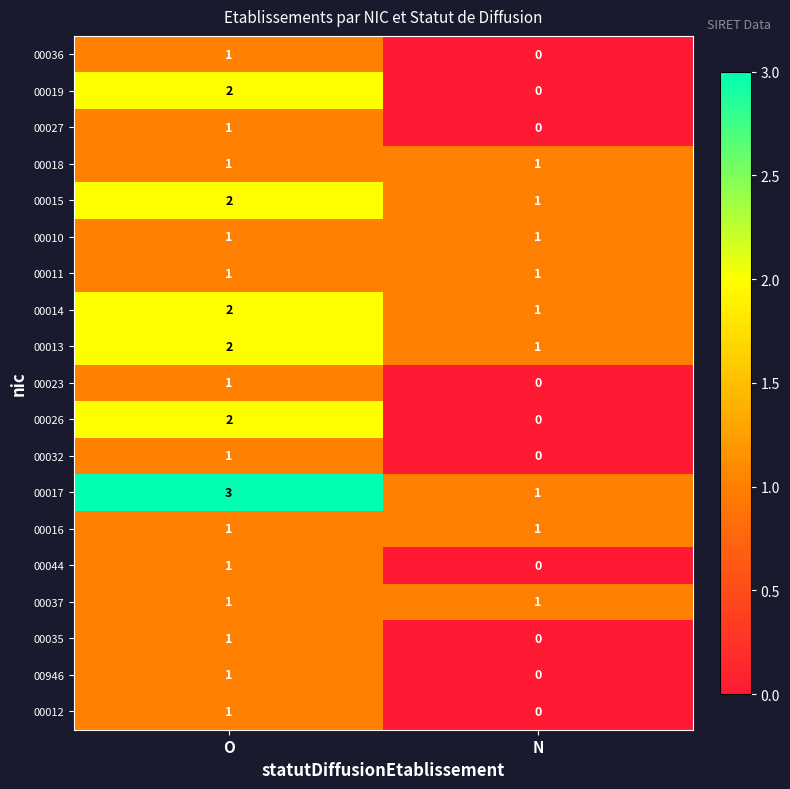

Which series has the largest total across all categories?

00017